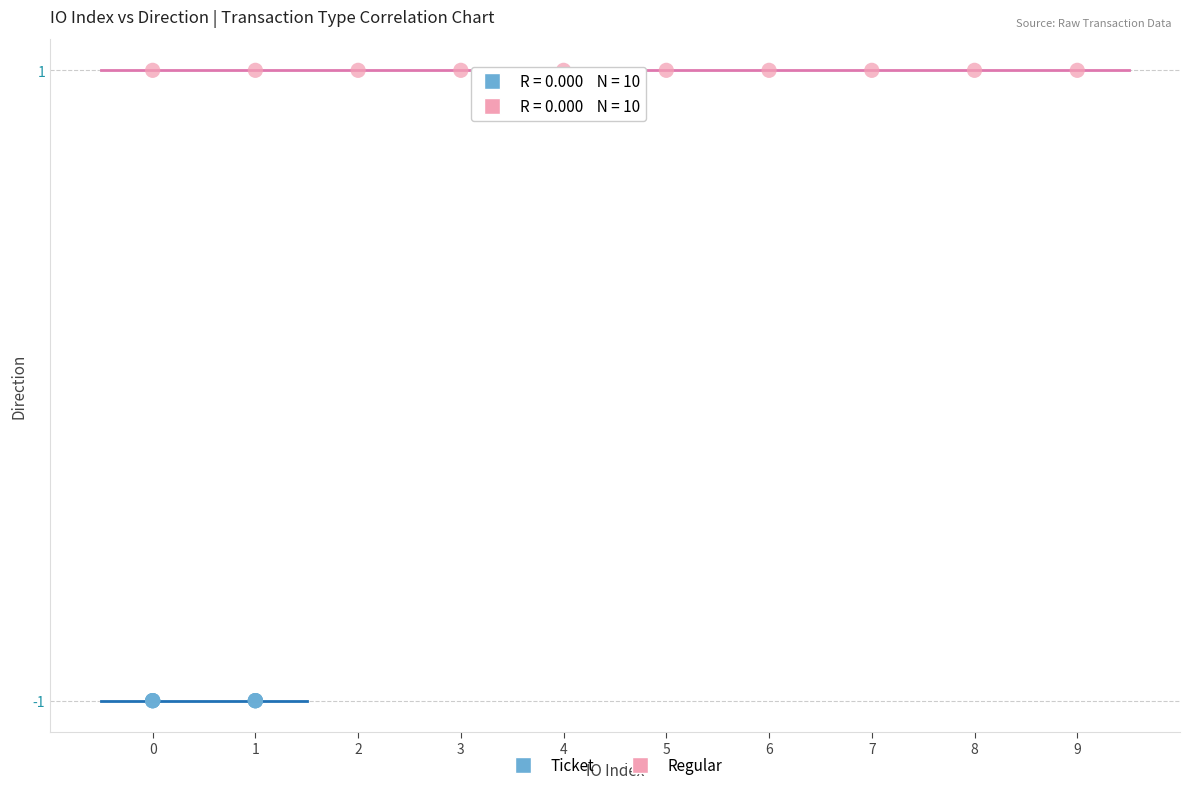

Which series reaches the maximum Y coordinate?

Regular